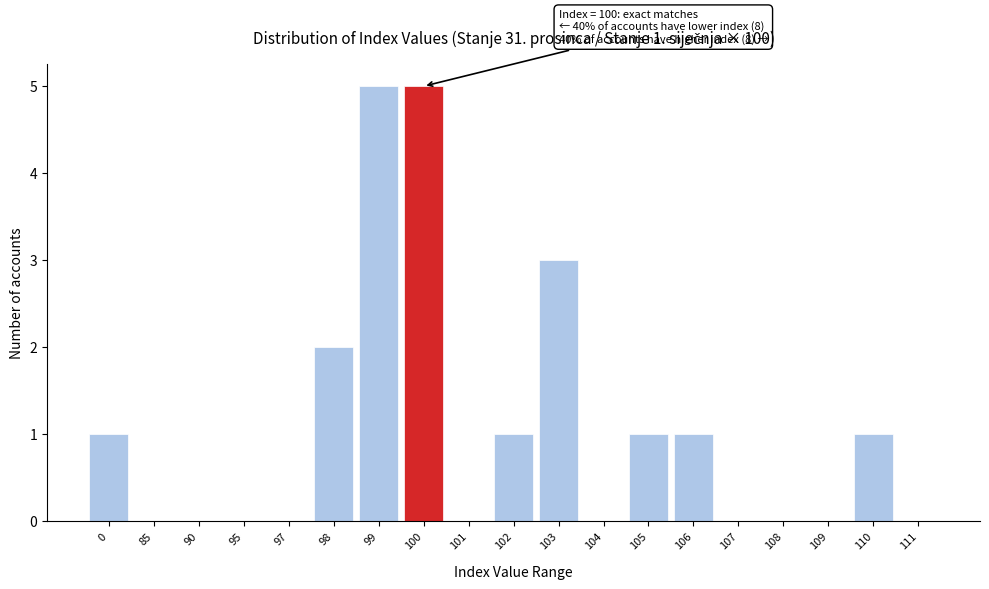

Reading right to left, extract all data points from this chart.

111=0	110=1	109=0	108=0	107=0	106=1	105=1	104=0	103=3	102=1	101=0	100=5	99=5	98=2	97=0	95=0	90=0	85=0	0=1